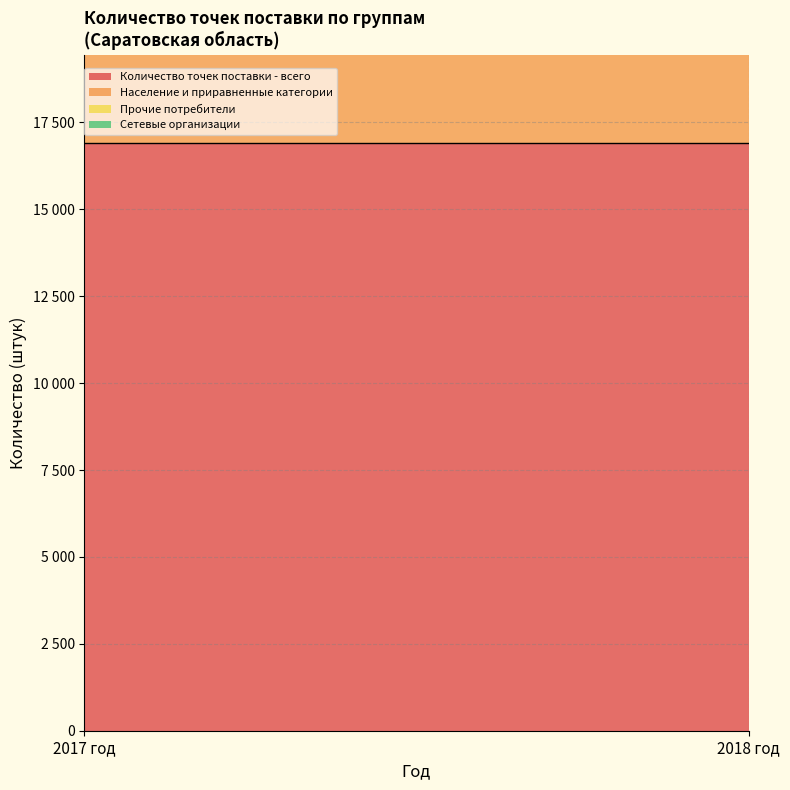

Which series changed the most between 2017 год and 2018 год?

Количество точек поставки - всего